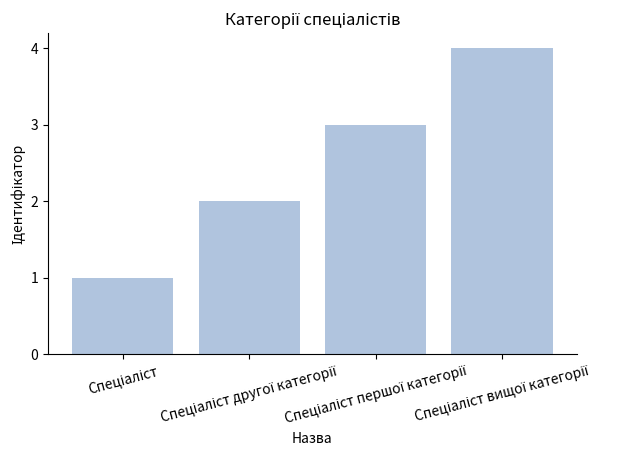

What is the smallest value displayed?

1